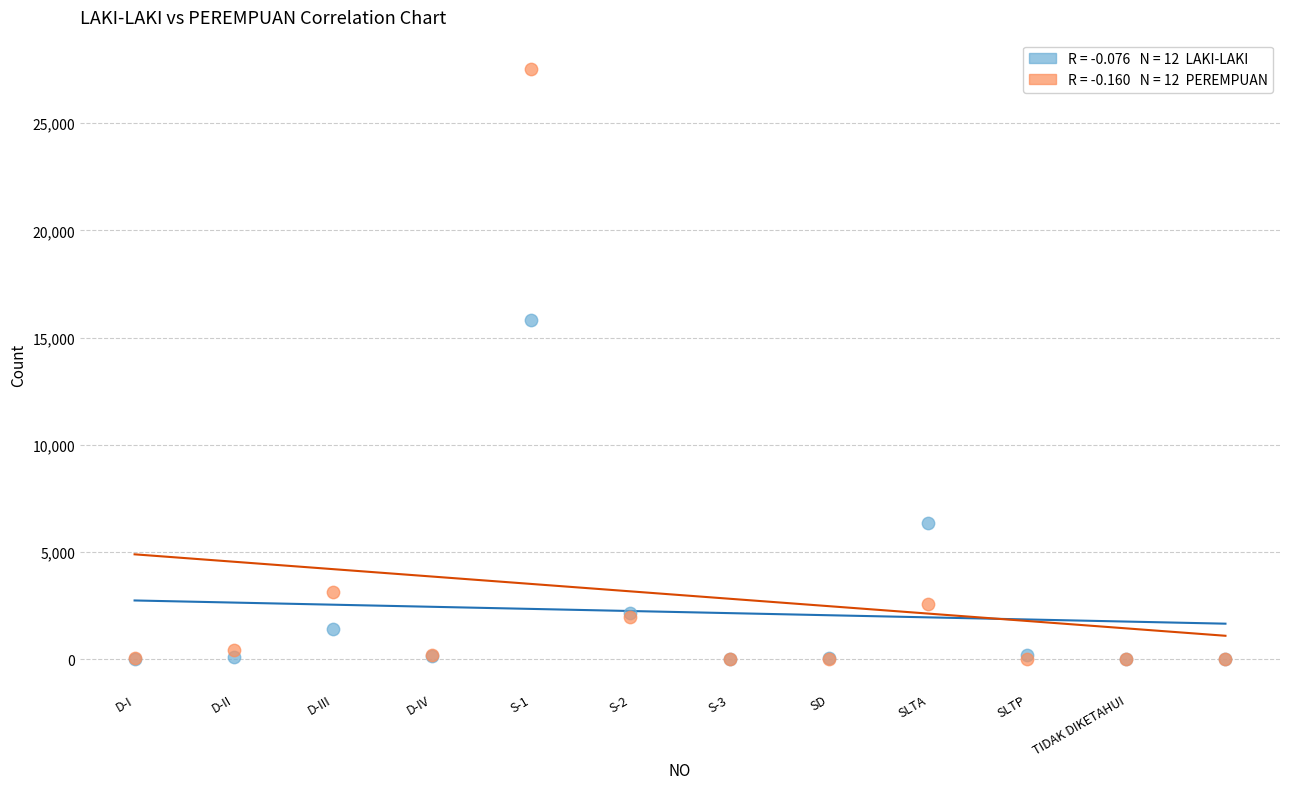

Across all series, what Y value is closest to 13759?

15842